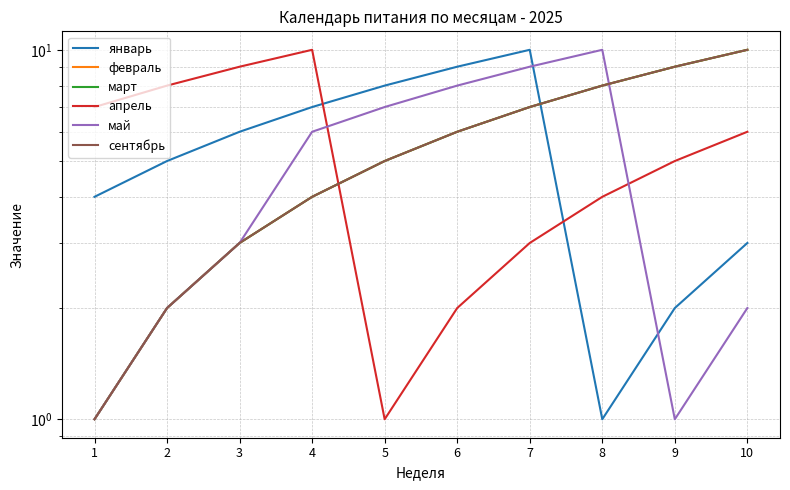

What are all the series names shown in the legend?

январь, февраль, март, апрель, май, сентябрь